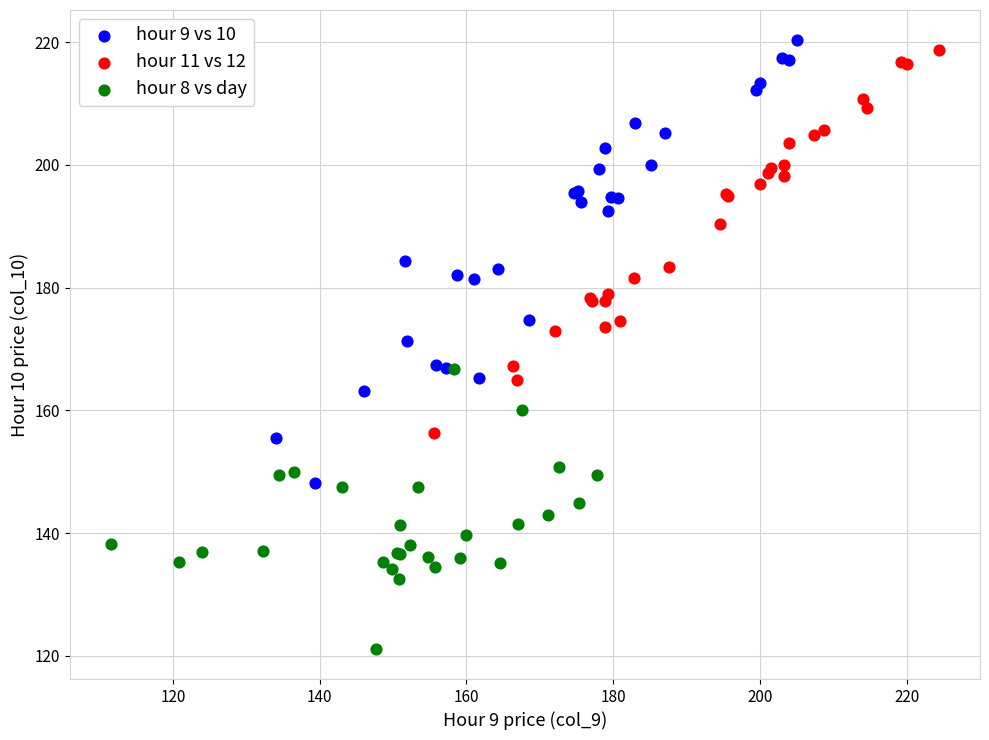

Which series has the largest Y range (max minus min)?

hour 9 vs 10